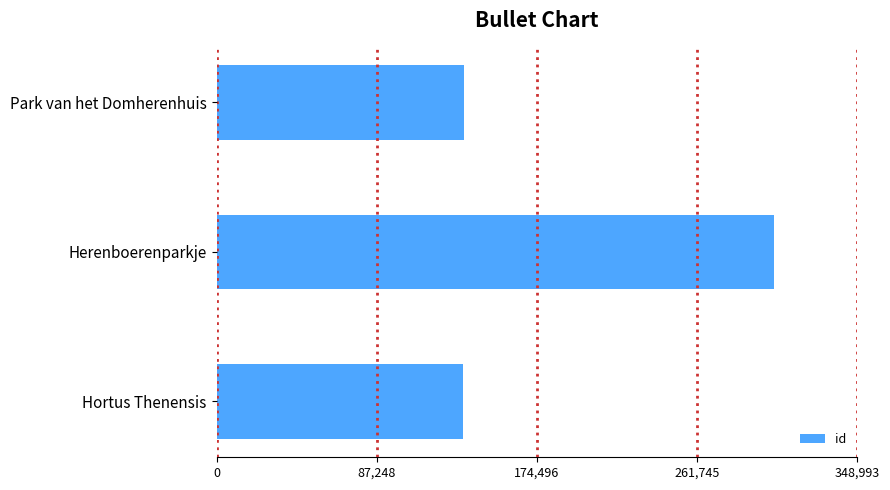

What is the smallest value displayed?

134224